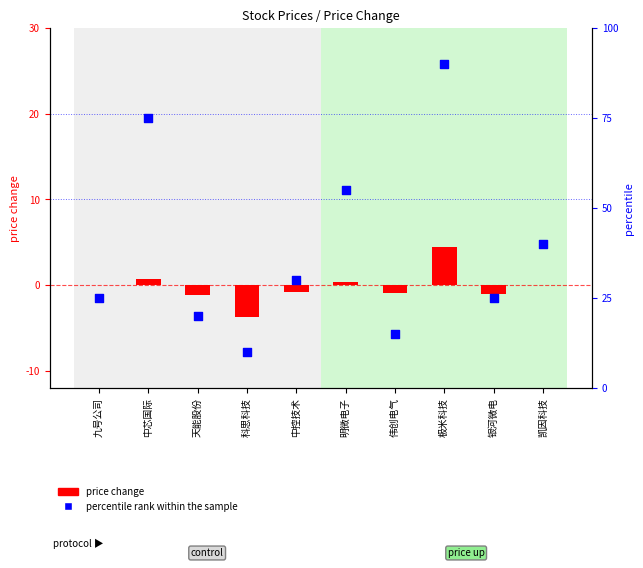

Is the value of percentile rank within the sample at 凯因科技 greater than the value of price change at 伟创电气?

Yes